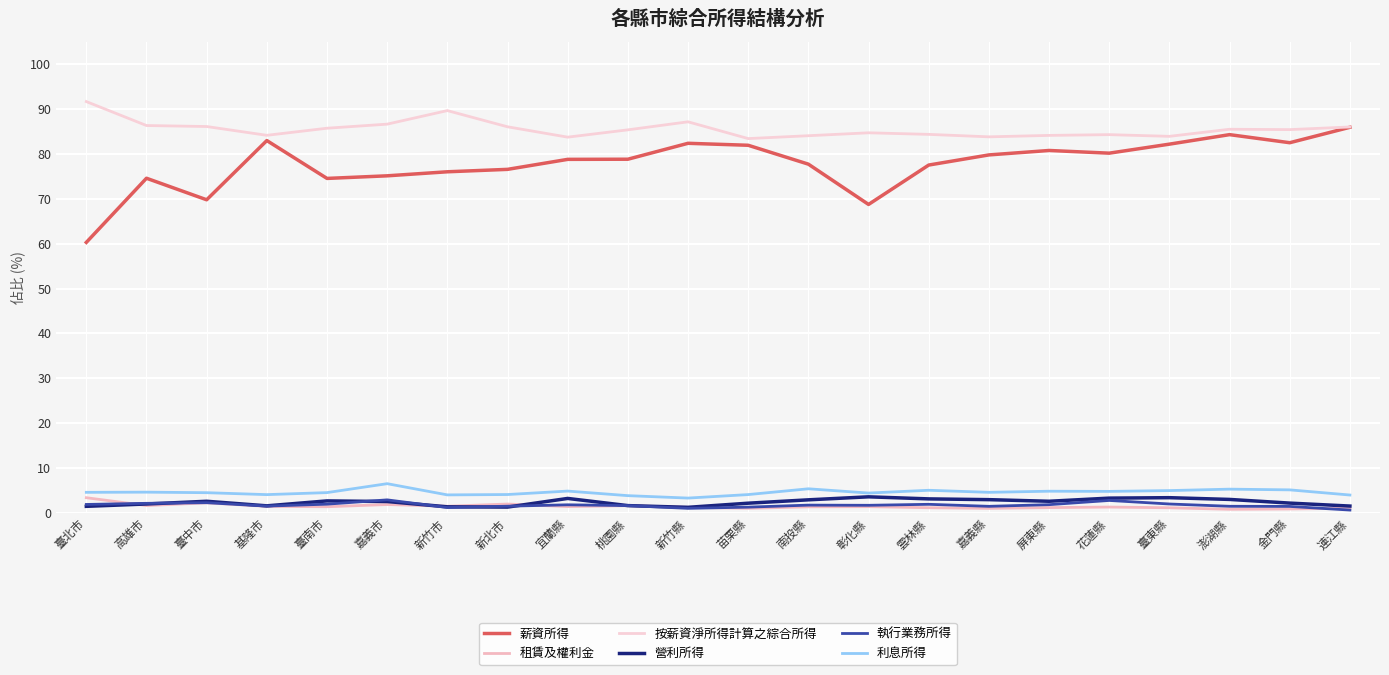

Does the chart have visible grid lines?

Yes